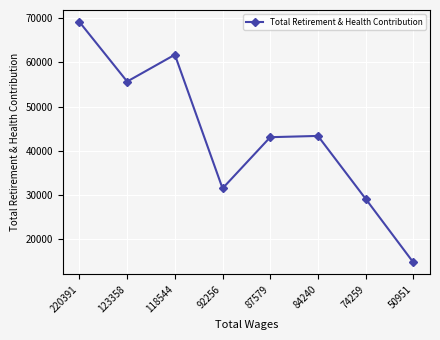

What is the sum of all values?

348391